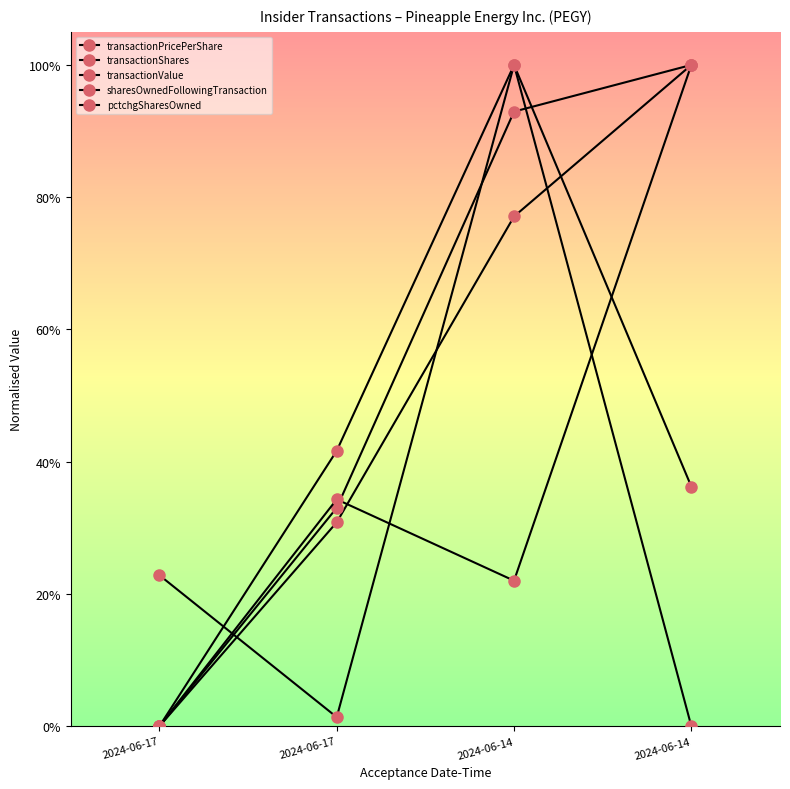

Rank the categories by sharesOwnedFollowingTransaction value from highest to lowest.

2024-06-14, 2024-06-17, 2024-06-14, 2024-06-17